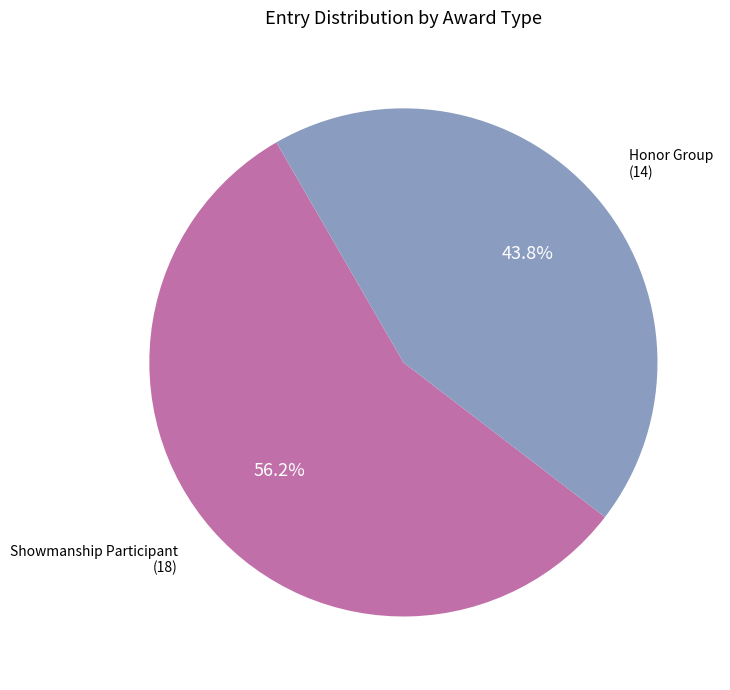

Combined, what portion of the pie is Showmanship Participant (18) and Honor Group (14)?

100.0%